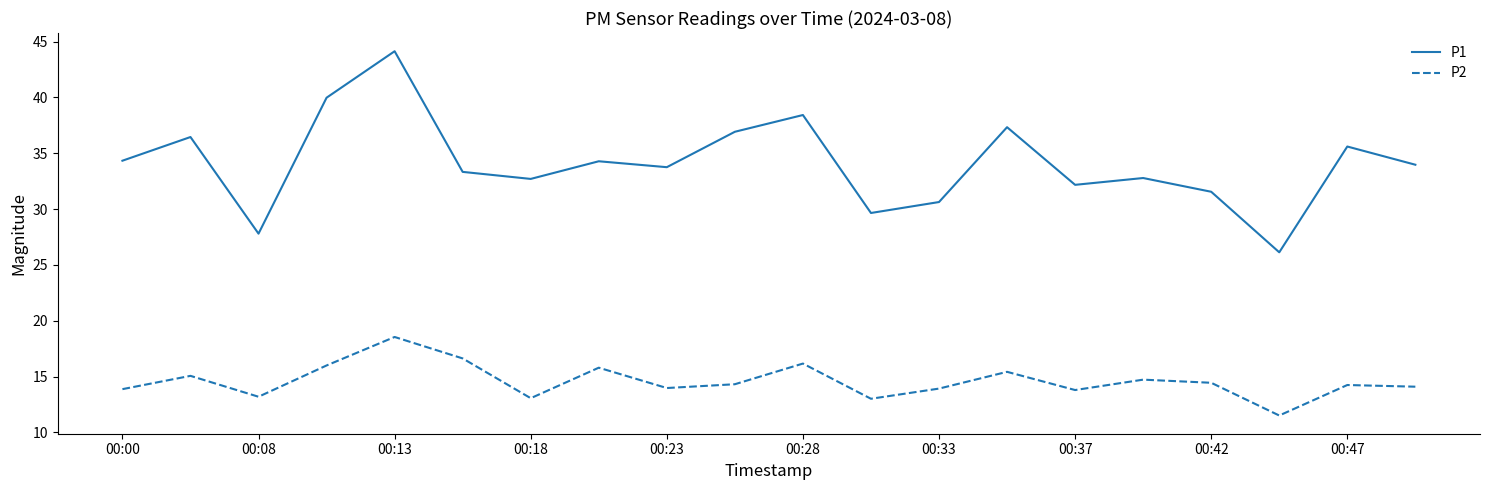

What is the difference between the maximum and minimum values in the P1 series?

18.0